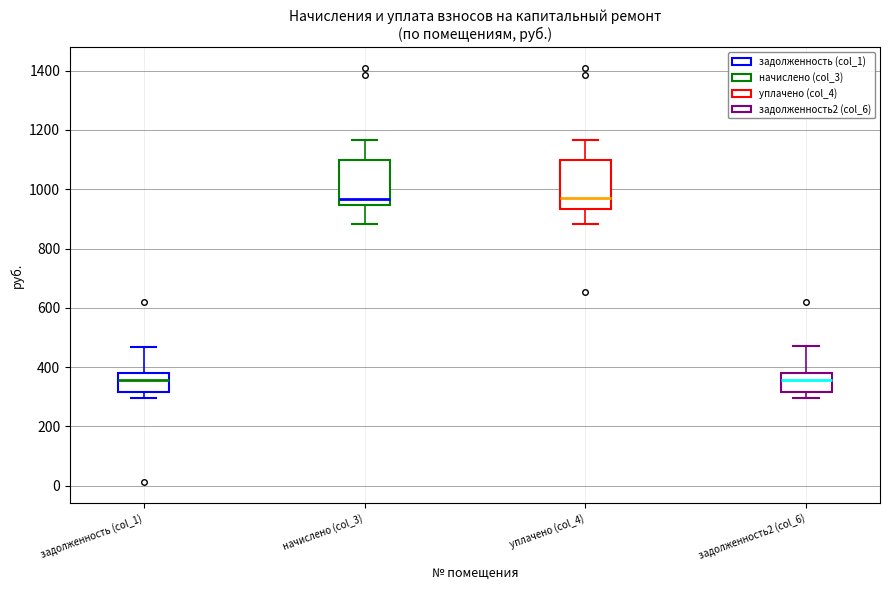

Reading left to right, transcribe this box plot: for each box, give where its median line is, the range the box spans, and where its two whiskers end, as read against the y-axis. The values are not printed on the chart, so give them approximately, as read against the axis.

задолженность (col_1): median 360, box 320 to 380, whiskers 300 to 460
начислено (col_3): median 960, box 940 to 1100, whiskers 880 to 1160
уплачено (col_4): median 980, box 940 to 1100, whiskers 880 to 1160
задолженность2 (col_6): median 360, box 320 to 380, whiskers 300 to 460